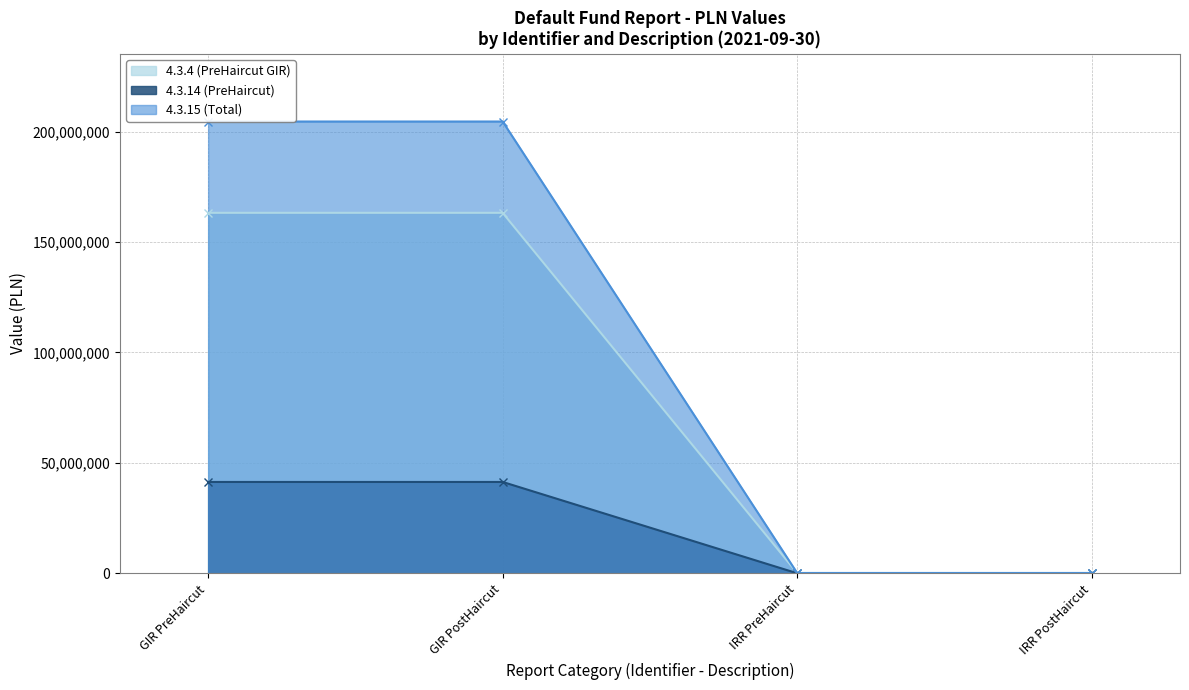

True or false: 4.3.15 (Total) has more than 0 points higher than both neighbors.

False